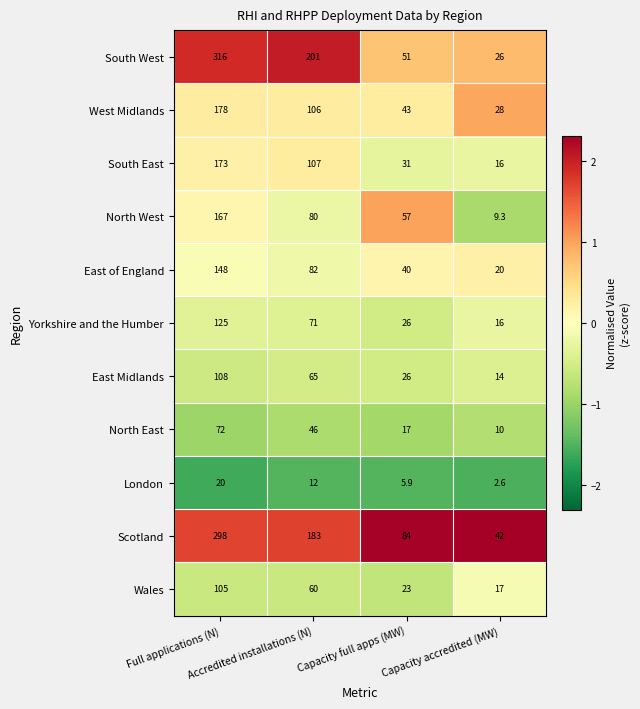

What is the maximum value for London?

20.0